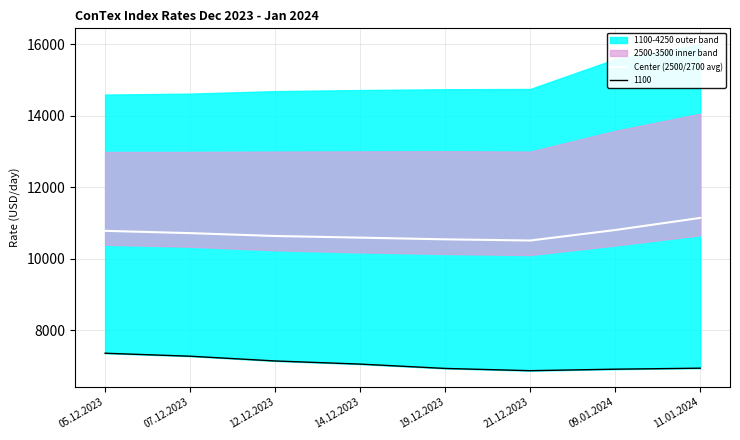

True or false: Center (2500/2700 avg) has a value of 5570.5 at 14.12.2023.

False